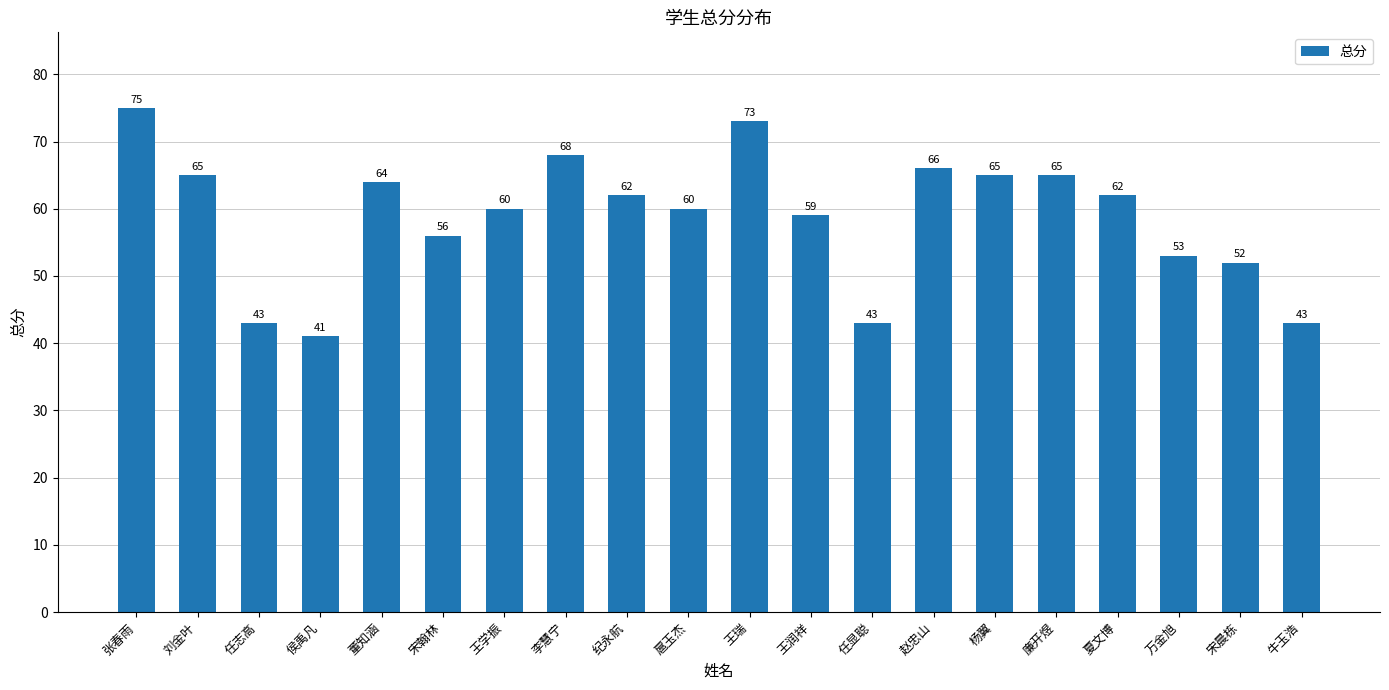

What is the value of the 1st bar from the left?

75